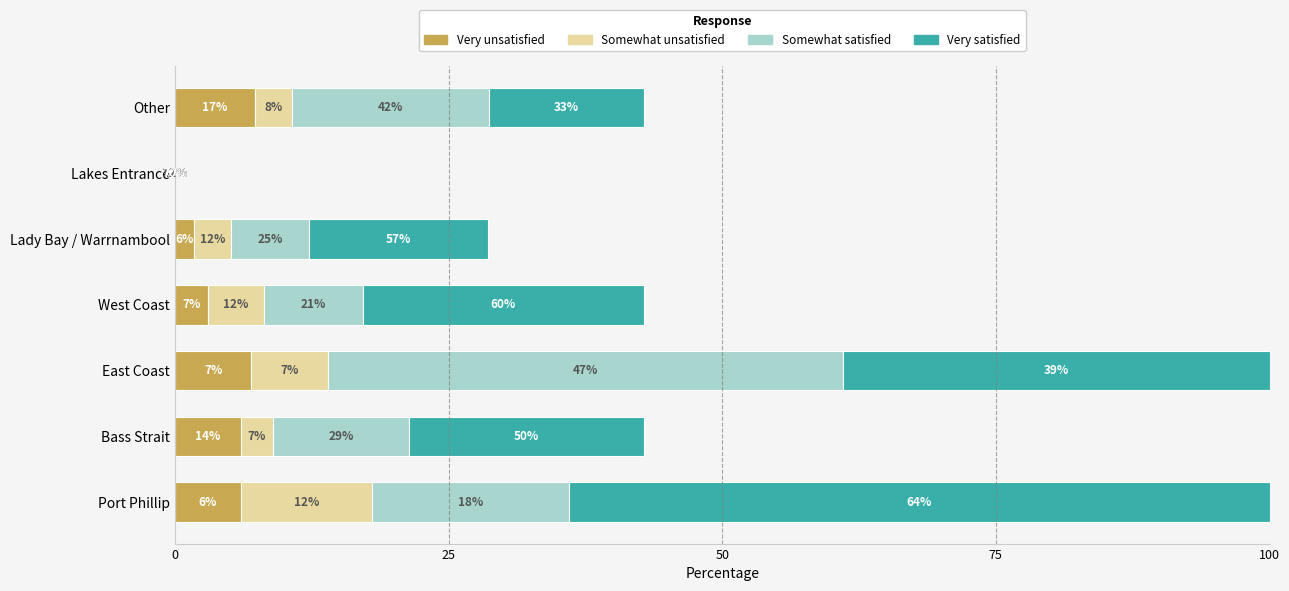

What is the total value across all series at East Coast?

100.0